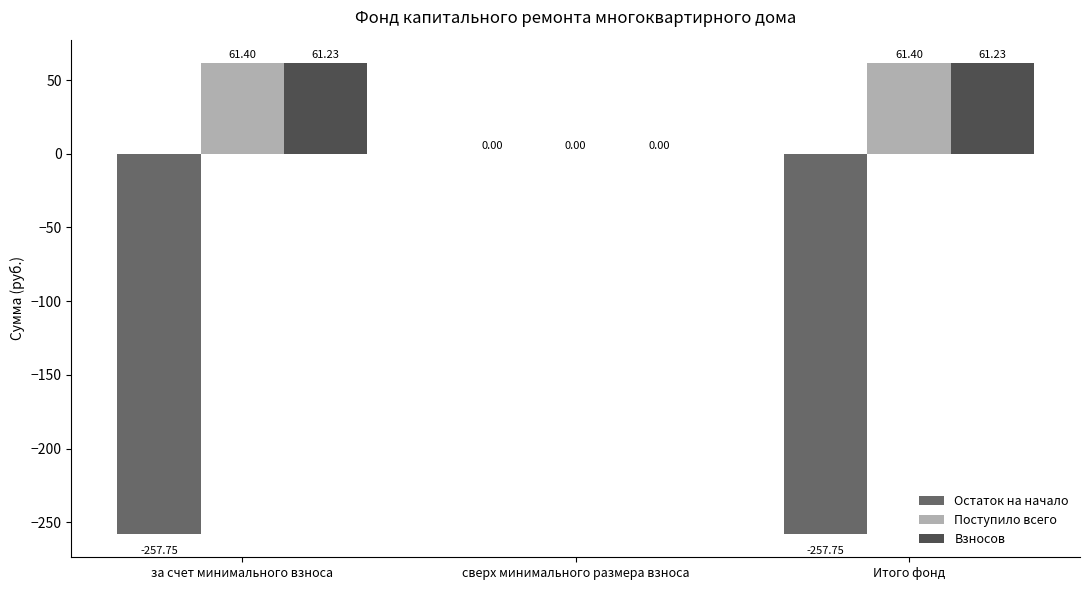

What is the sum of the Поступило всего values at Итого фонд and за счет минимального взноса?

122.8